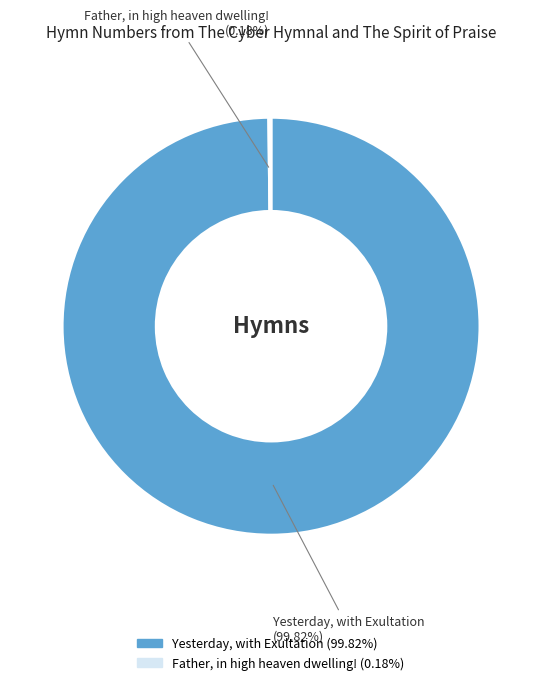

Which slice represents more than half of the pie?

Yesterday, with Exultation